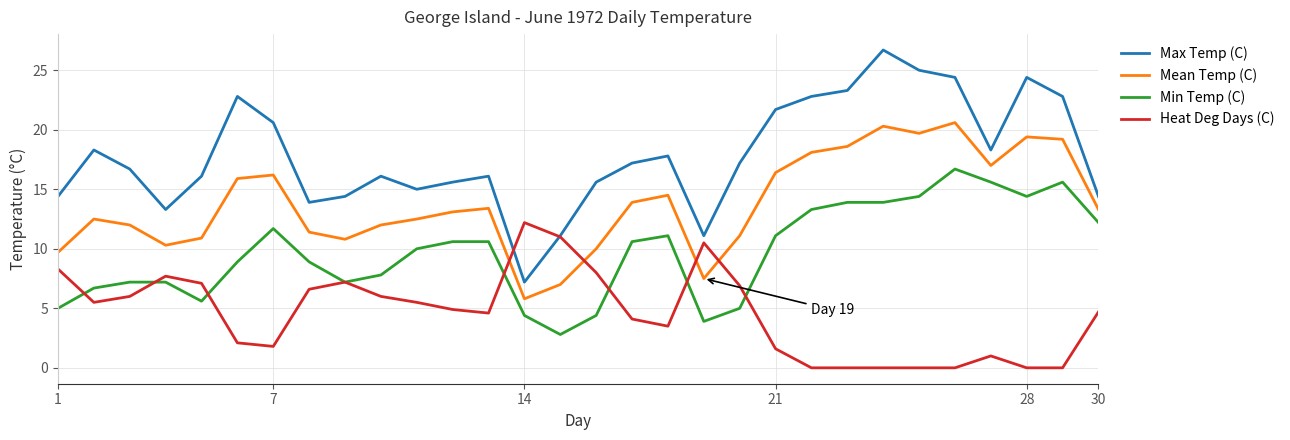

List the series in order of their peak value, highest first.

Max Temp (C), Mean Temp (C), Min Temp (C), Heat Deg Days (C)